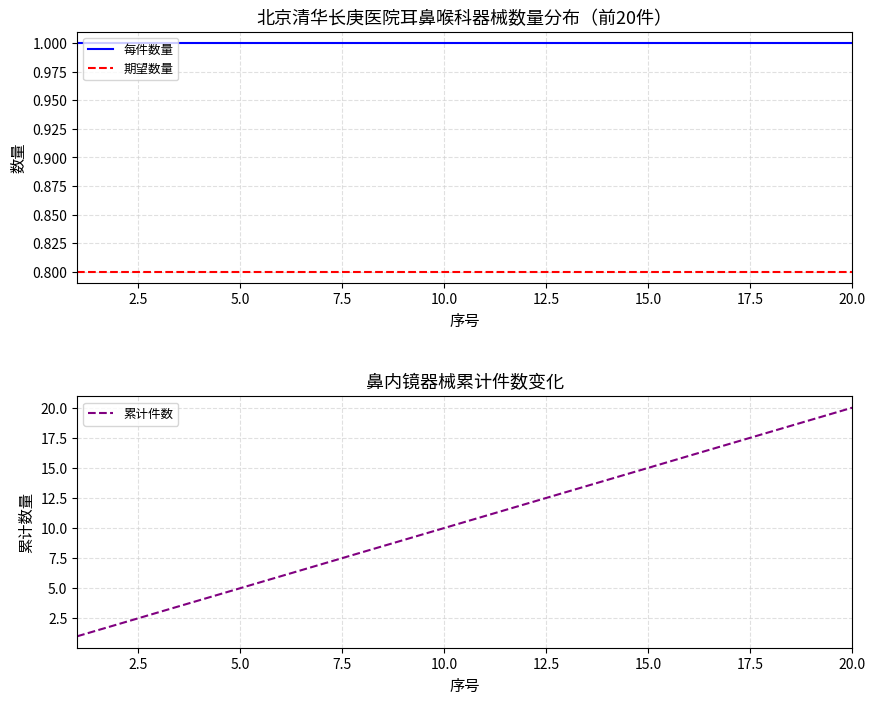

The value of 期望数量 at 15.0 is 1.4. True or false?

False